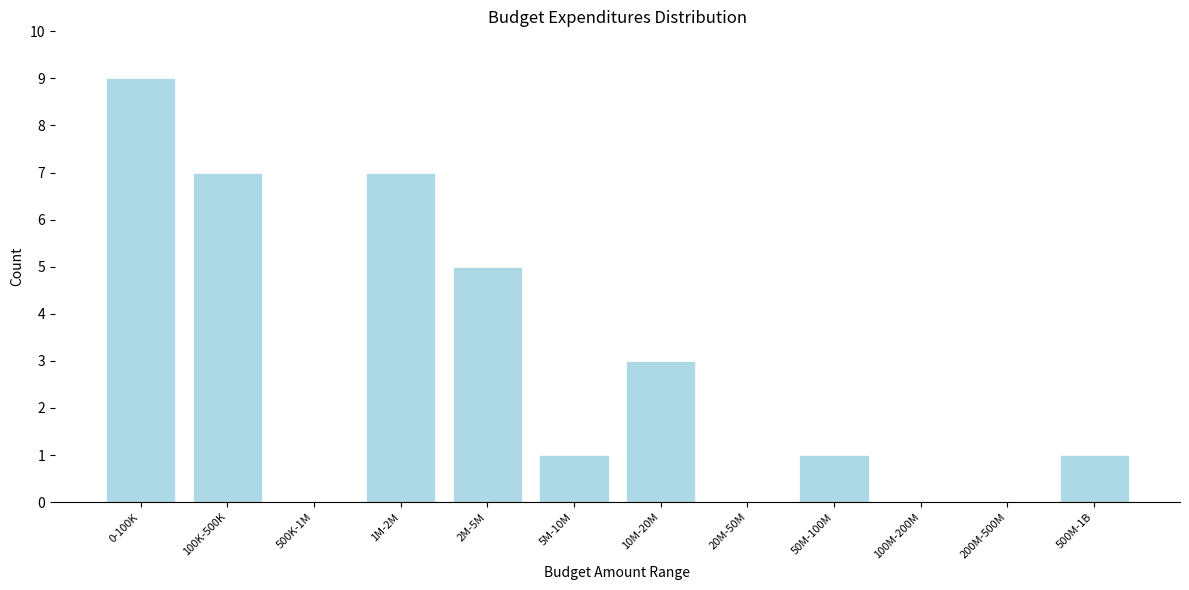

What is the ratio of the value at 0-100K to the value at 500M-1B?

9.0